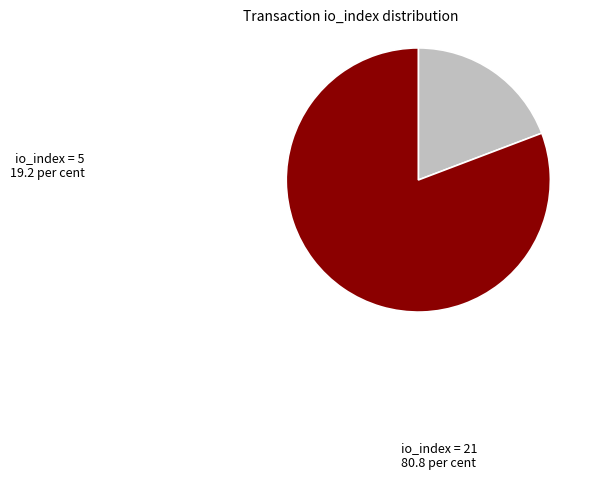

Is there any slice that represents more than half of the pie?

Yes